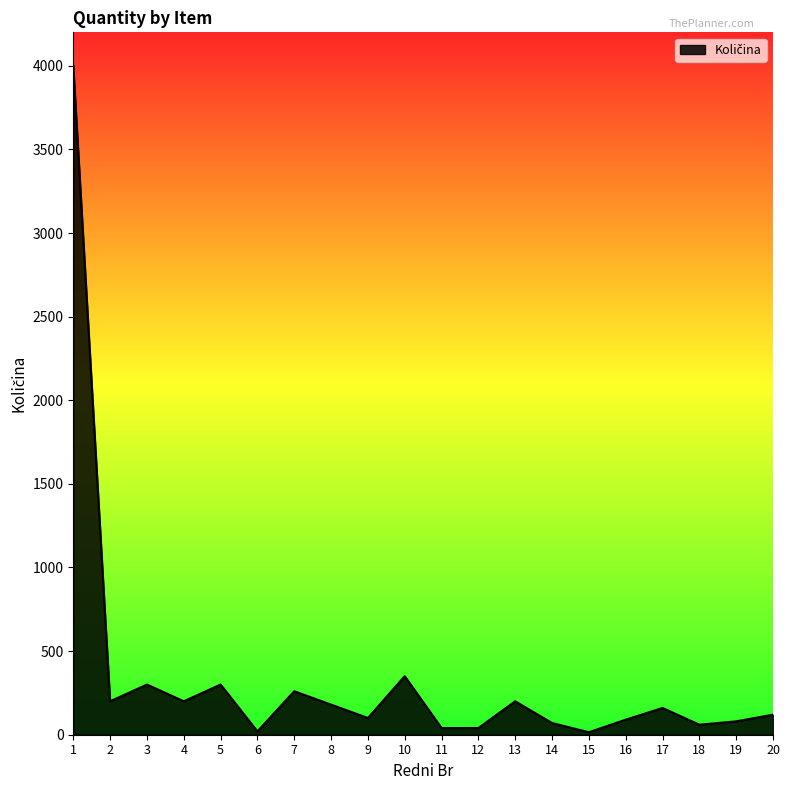

What is the maximum value shown in the chart?

4000